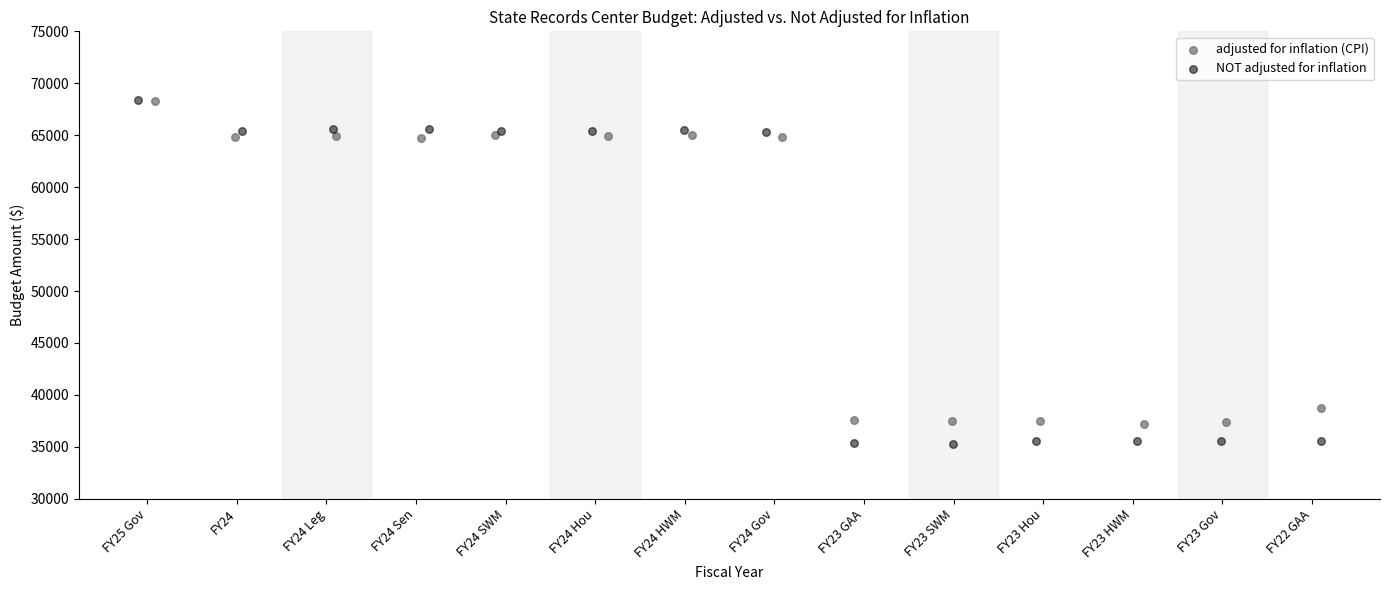

Which series has the widest spread of Y values?

NOT adjusted for inflation